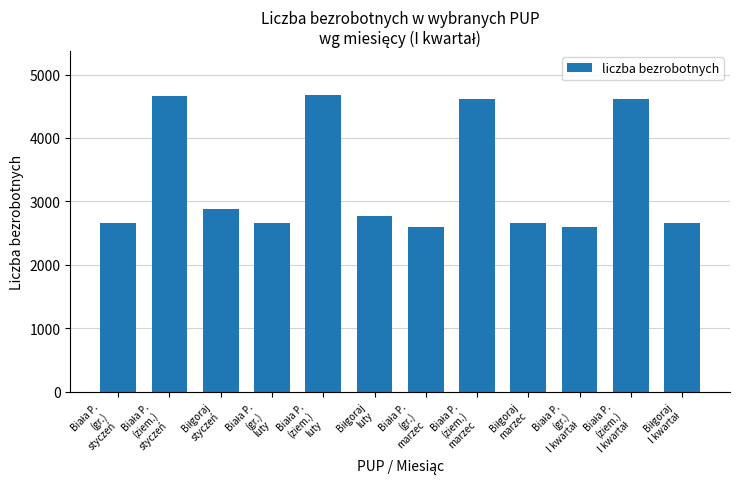

What is the minimum value shown in the chart?

2599